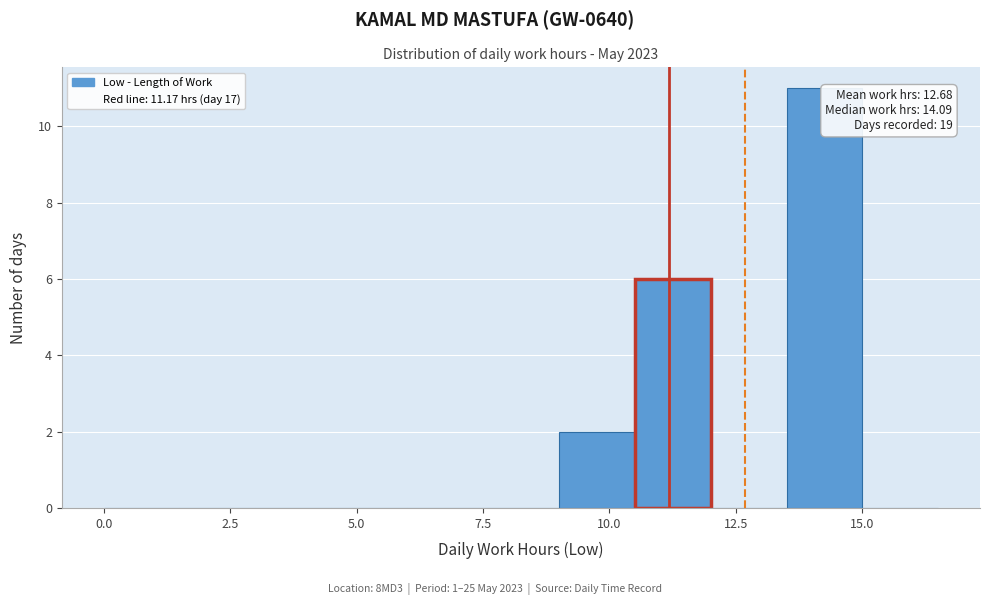

Around what value on the x-axis is the tallest bar? Give the approximate position of its centre, as read against the axis.

14.5